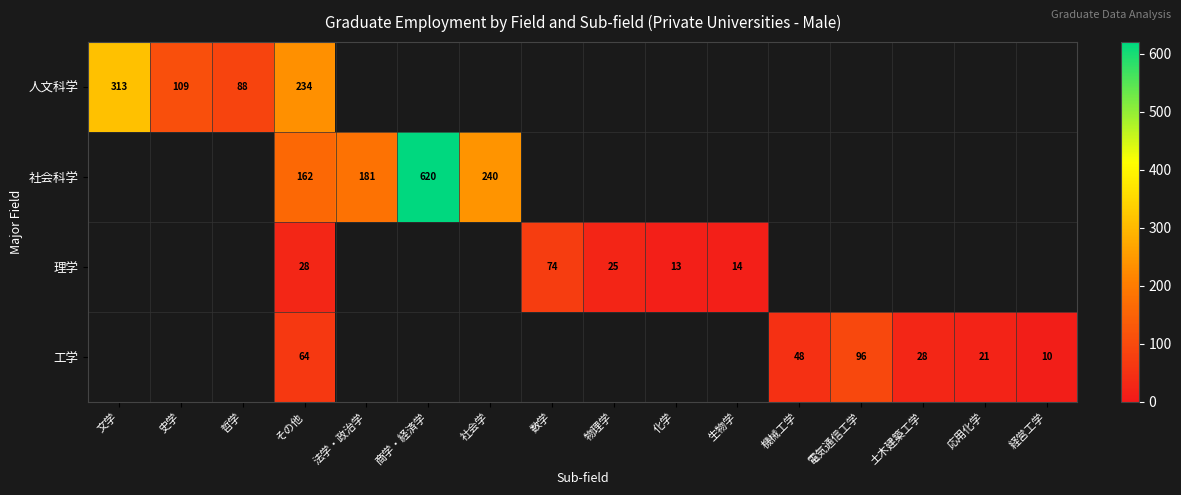

The 工学 series shows 28 at 土木建築工学. True or false?

True